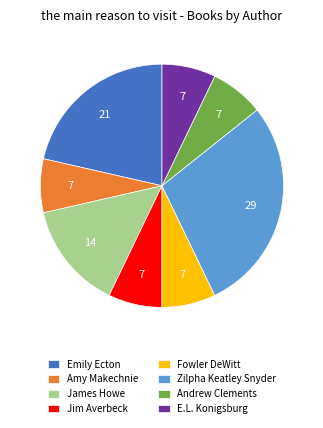

Do Andrew Clements and Zilpha Keatley Snyder together represent more than half of the pie?

No